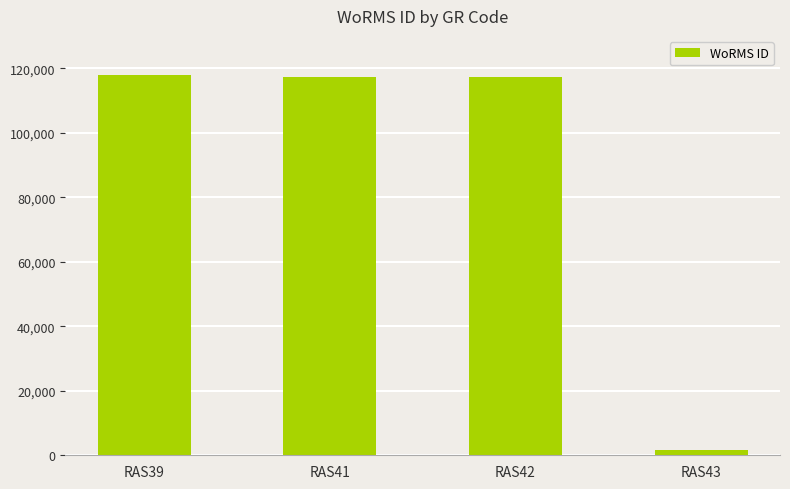

Which has a higher value, RAS39 or RAS43?

RAS39